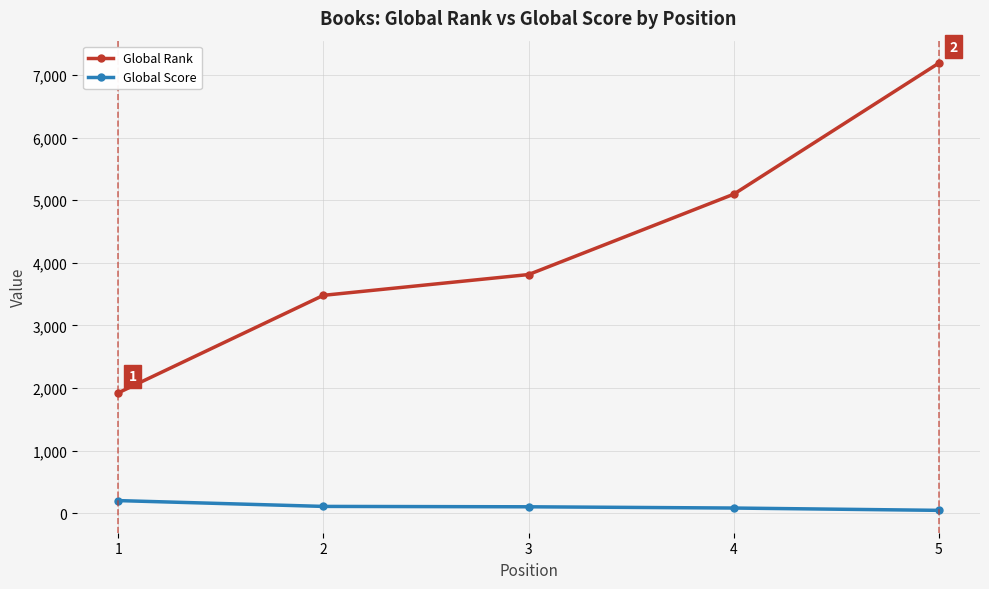

True or false: Global Score and Global Rank cross at least once.

False